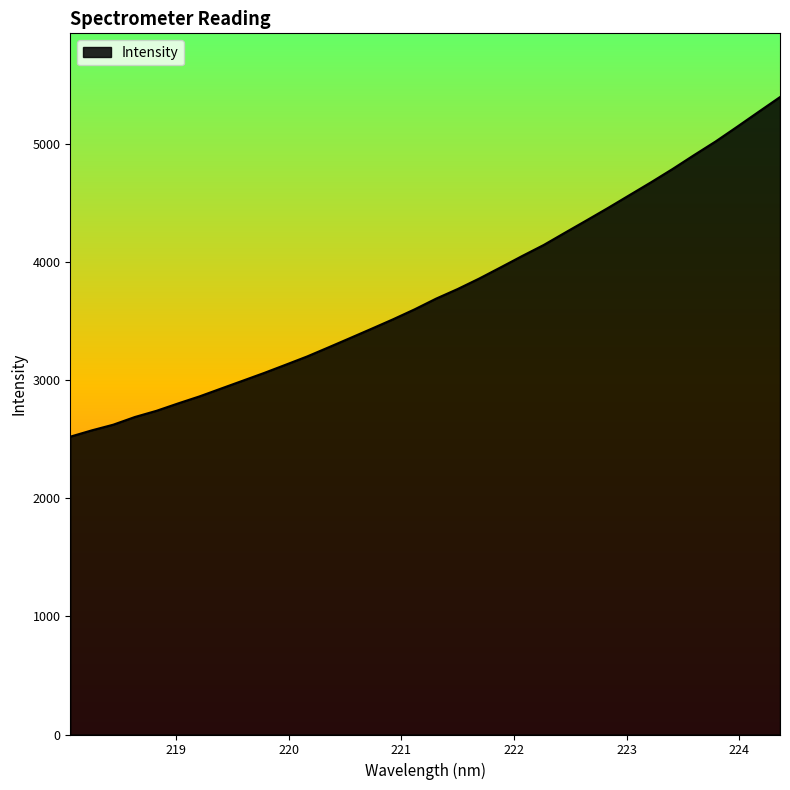

What is the difference between the maximum and minimum values?

2875.5